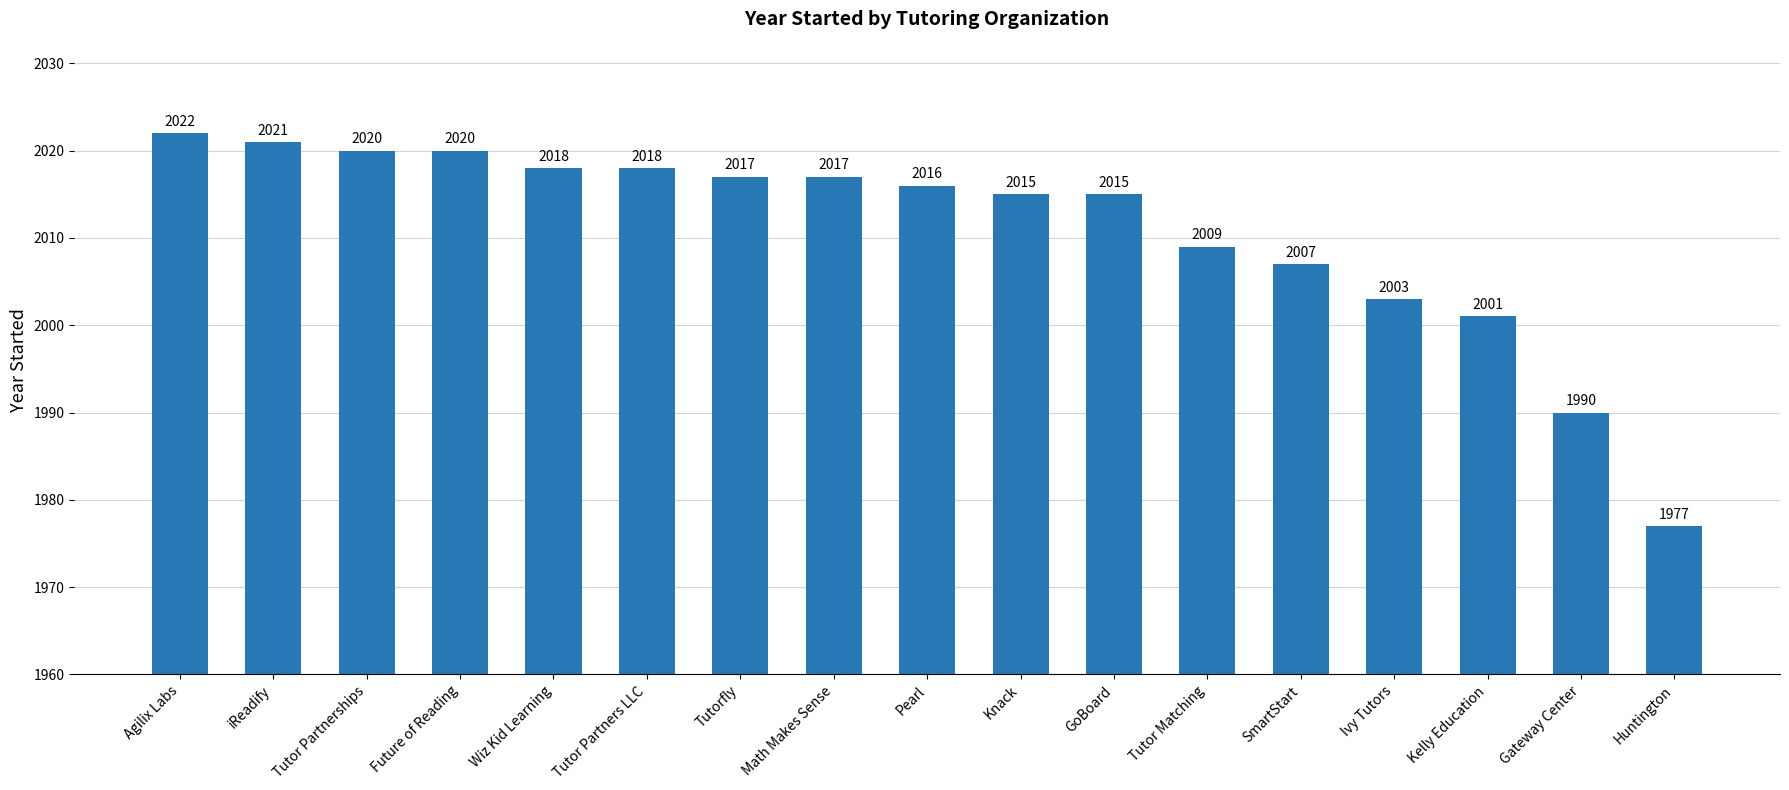

Where is the data nearest to the value 1999?

Kelly Education